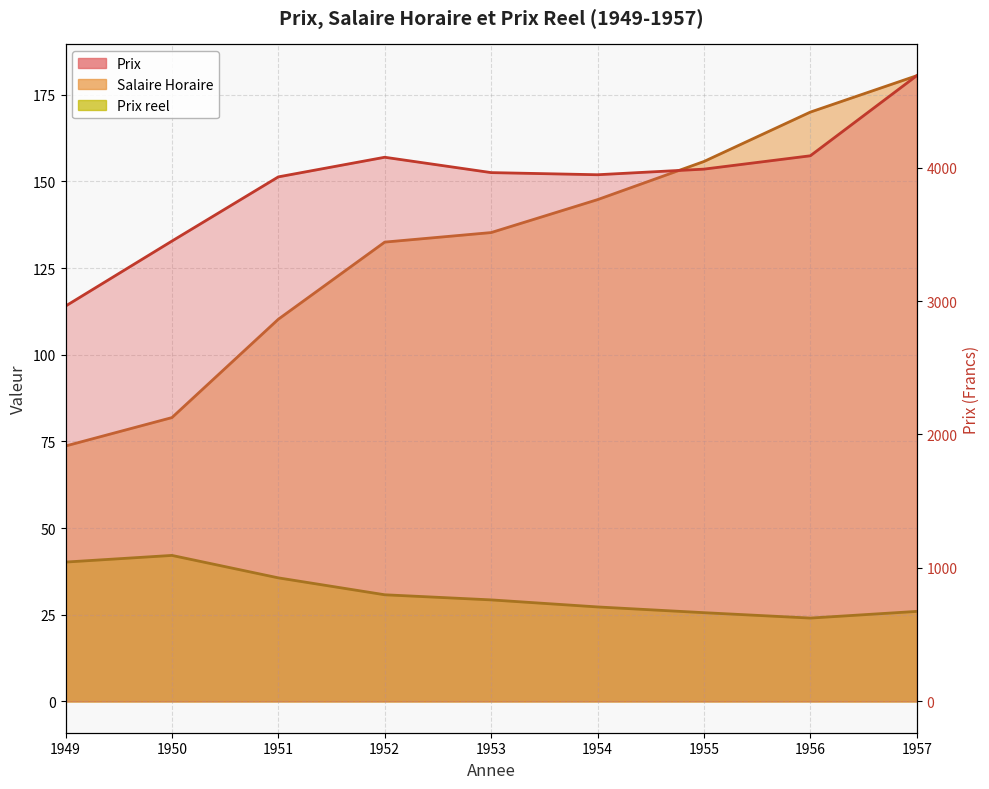

Count the number of categories in the chart.

9